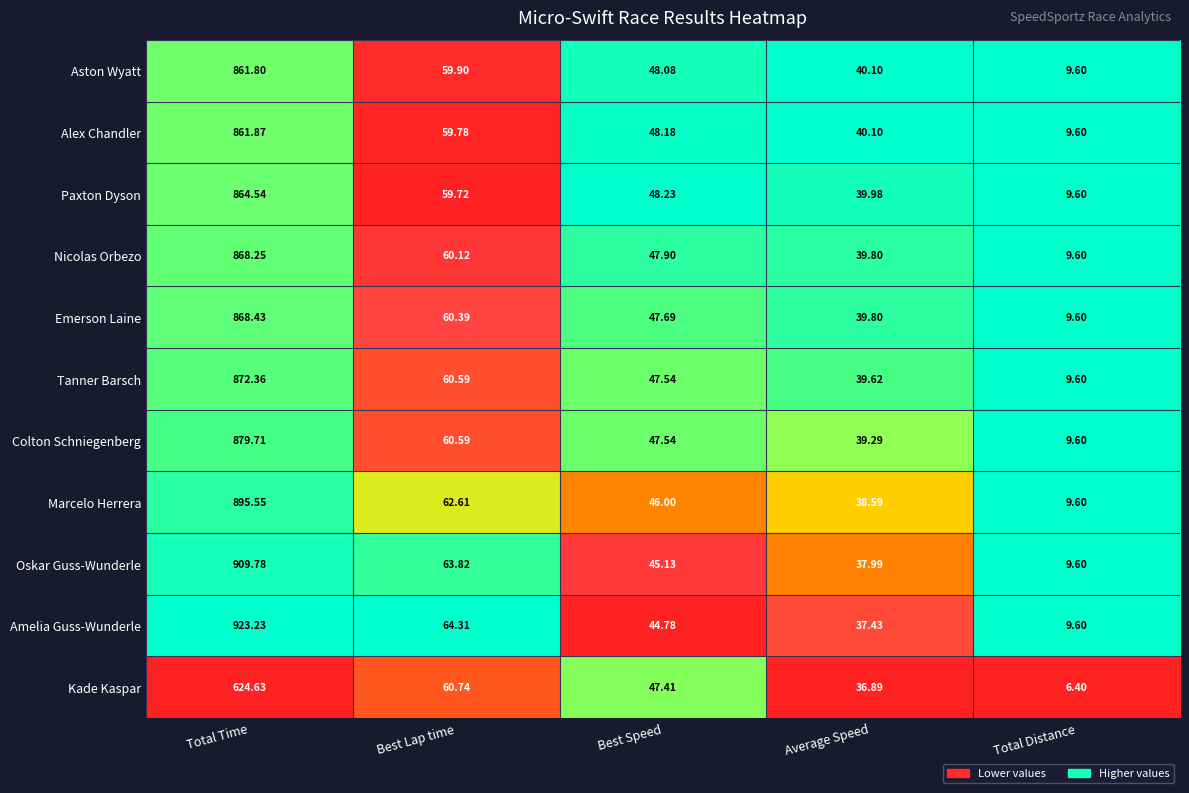

Which series has the largest total across all categories?

Amelia Guss-Wunderle